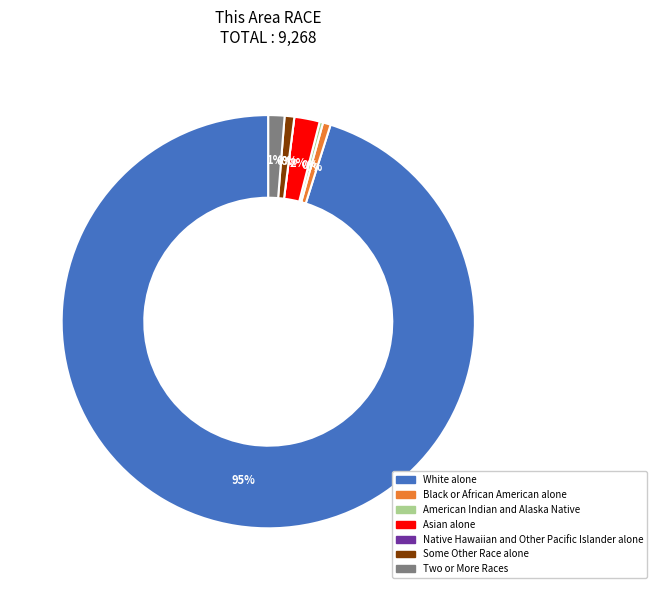

Does any single category account for the majority?

Yes